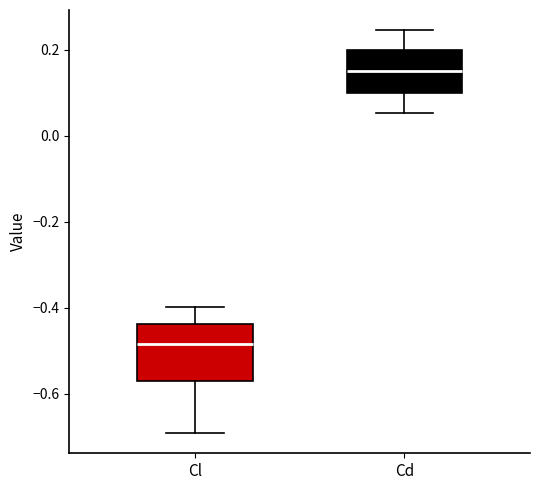

Reading left to right, read every box against the y-axis: the position of its median line, the range the box covers, and the ends of its whiskers. The values are not printed on the chart, so give them approximately, as read against the axis.

Cl: median -0.48, box -0.58 to -0.44, whiskers -0.70 to -0.40
Cd: median 0.16, box 0.10 to 0.20, whiskers 0.06 to 0.24